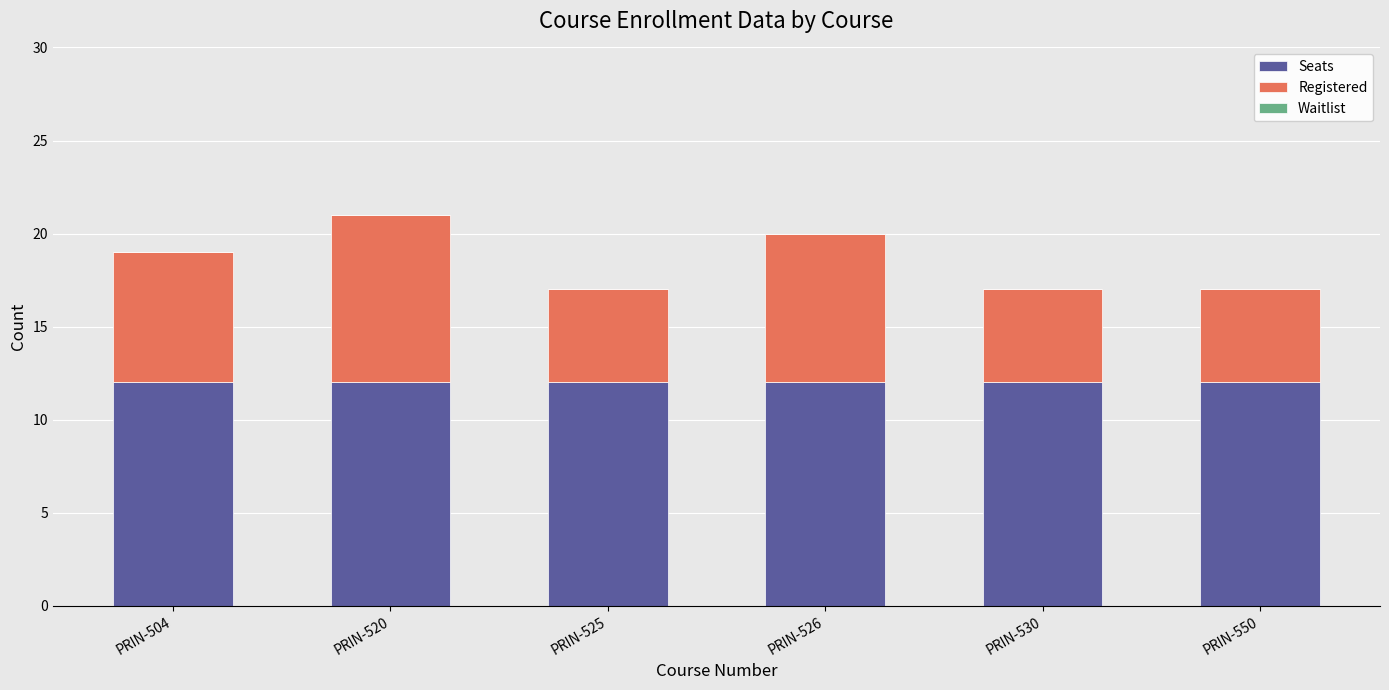

True or false: Seats has a value of 5 at PRIN-520.

False